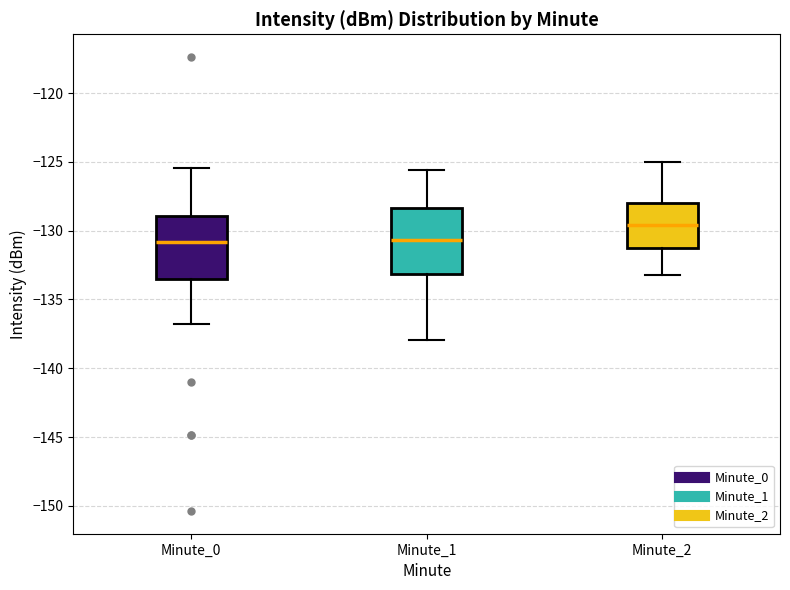

Reading left to right, transcribe this box plot: for each box, give where its median line is, the range the box spans, and where its two whiskers end, as read against the y-axis. The values are not printed on the chart, so give them approximately, as read against the axis.

Minute_0: median -131.0, box -133.5 to -129.0, whiskers -137.0 to -125.5
Minute_1: median -130.5, box -133.0 to -128.5, whiskers -138.0 to -125.5
Minute_2: median -129.5, box -131.0 to -128.0, whiskers -133.0 to -125.0